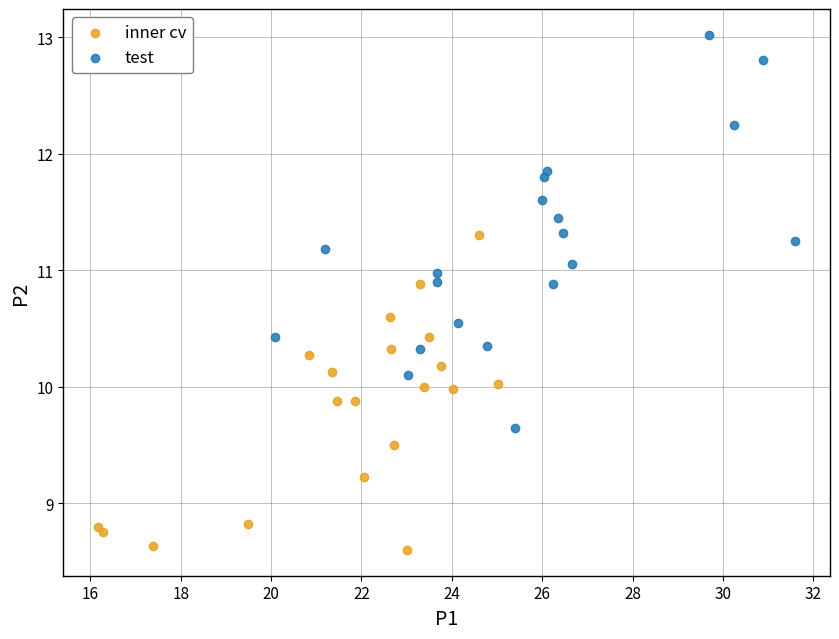

Which series has the largest Y range (max minus min)?

test